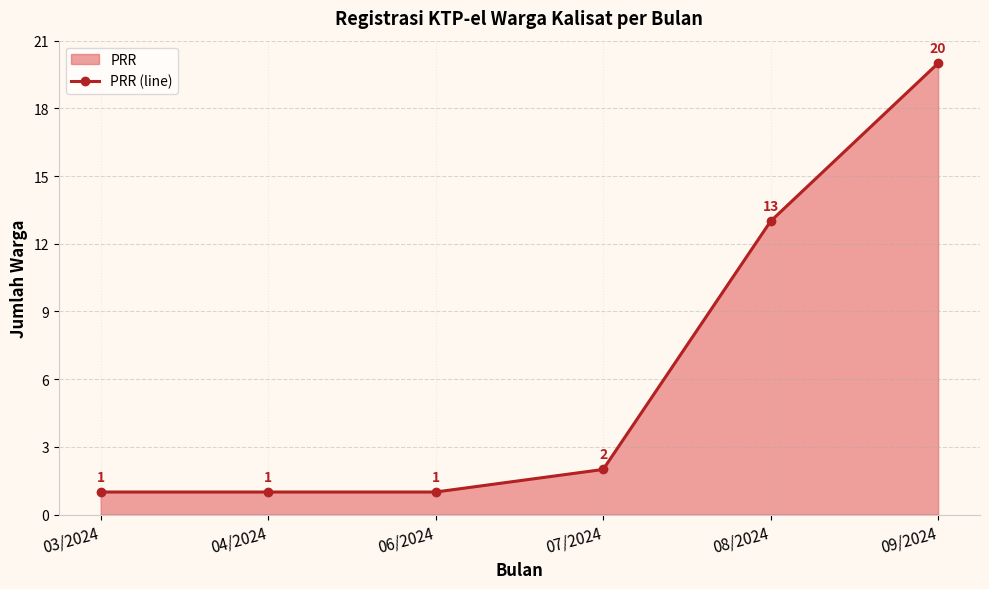

At which category does the chart reach its minimum across all series?

03/2024